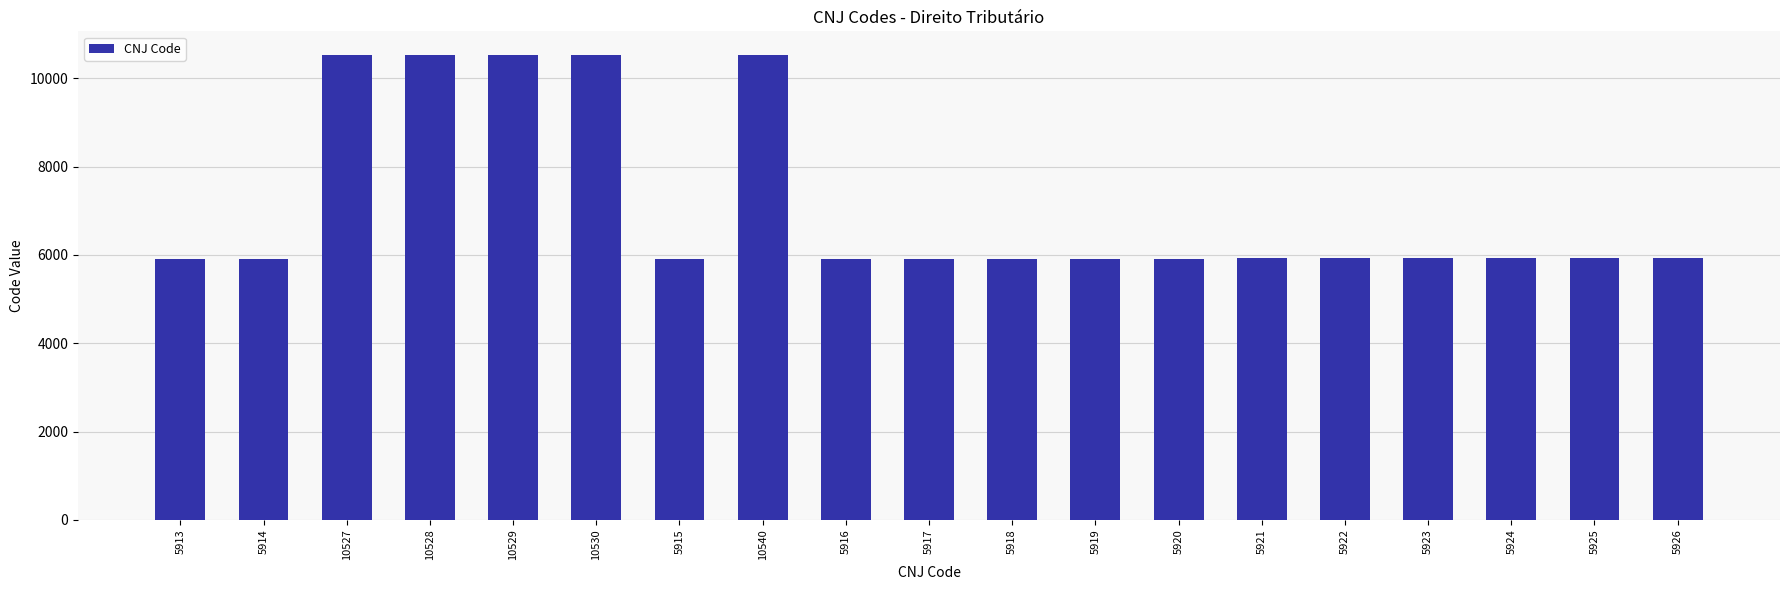

What is the sum of all values?

135527